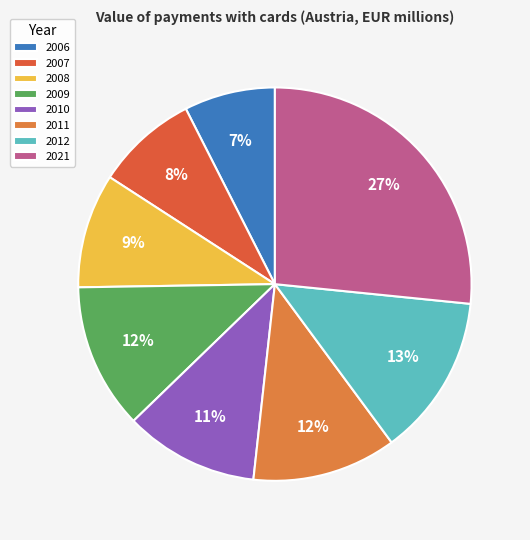

Count the number of slices in the pie.

8